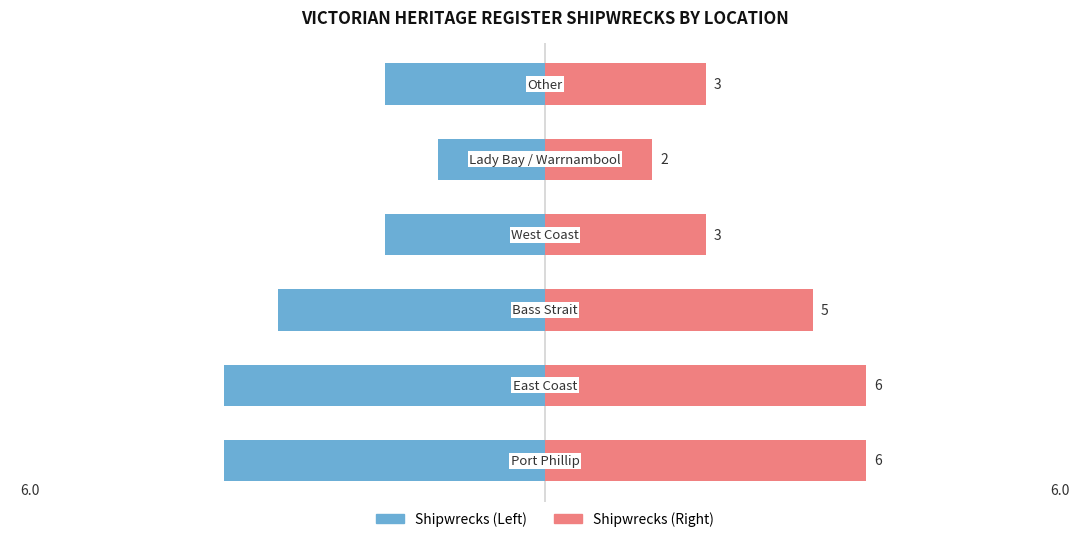

Reading right to left, list all the values displayed in this chart.

Shipwrecks (Left): -3	-2	-3	-5	-6	-6
Shipwrecks (Right): 3	2	3	5	6	6